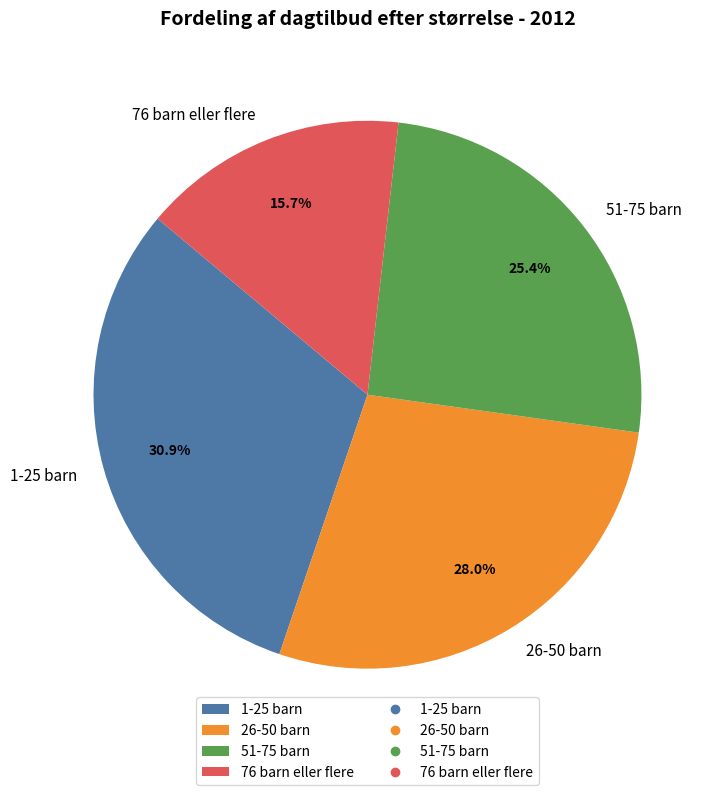

To the nearest percent, what is the difference between the 1-25 barn and 76 barn eller flere slice percentages?

15%